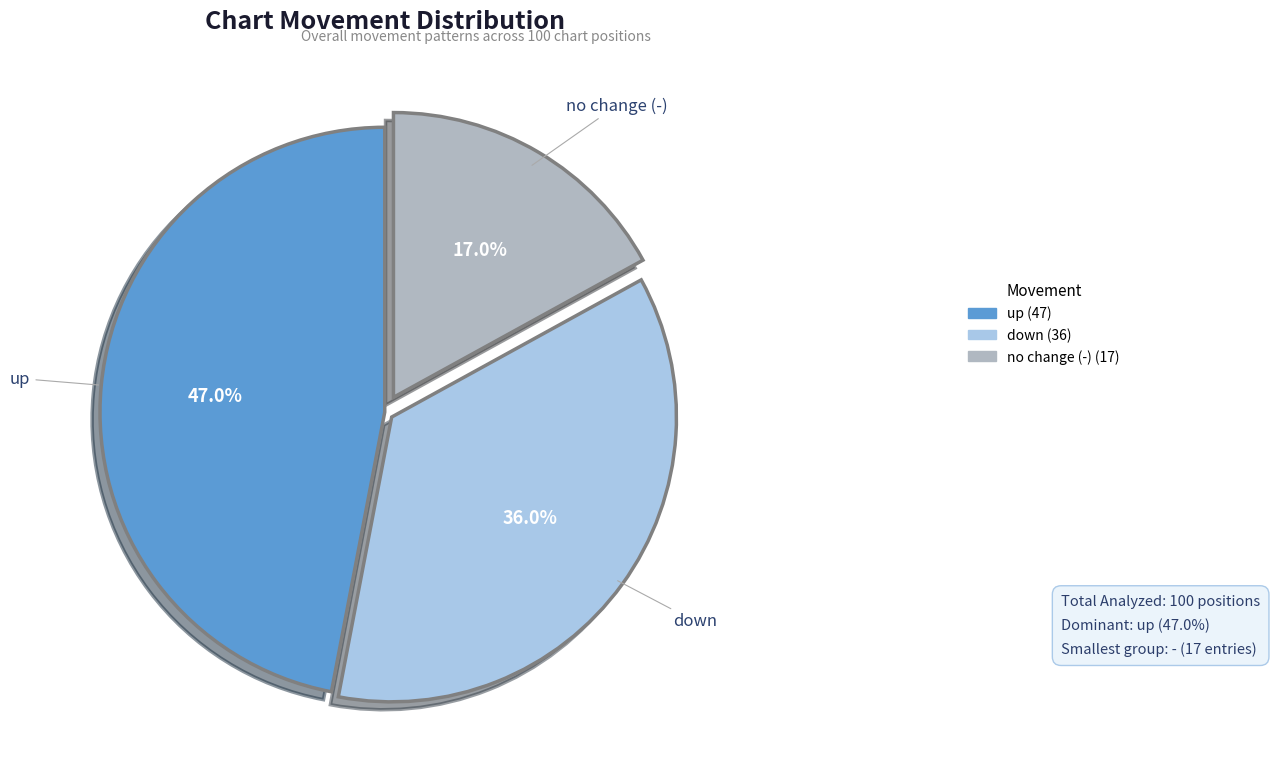

Does any single category account for the majority?

No